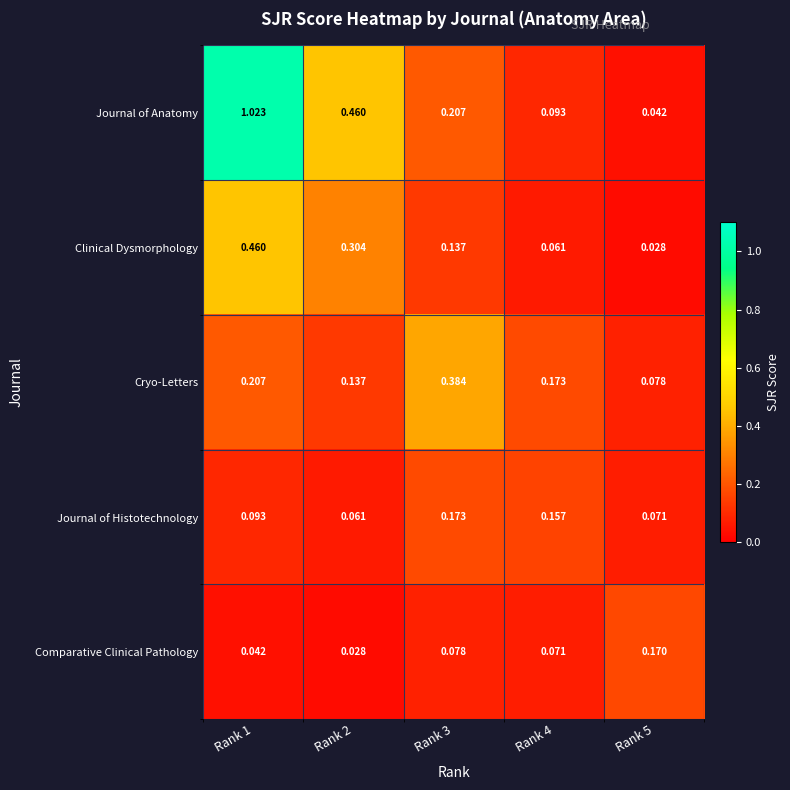

Count the number of categories in the chart.

5